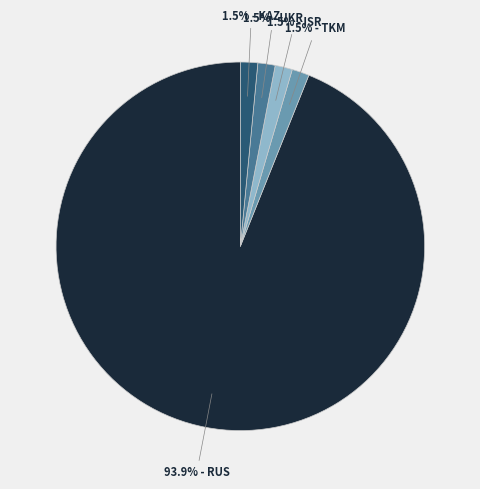

How many slices are in this pie chart?

5